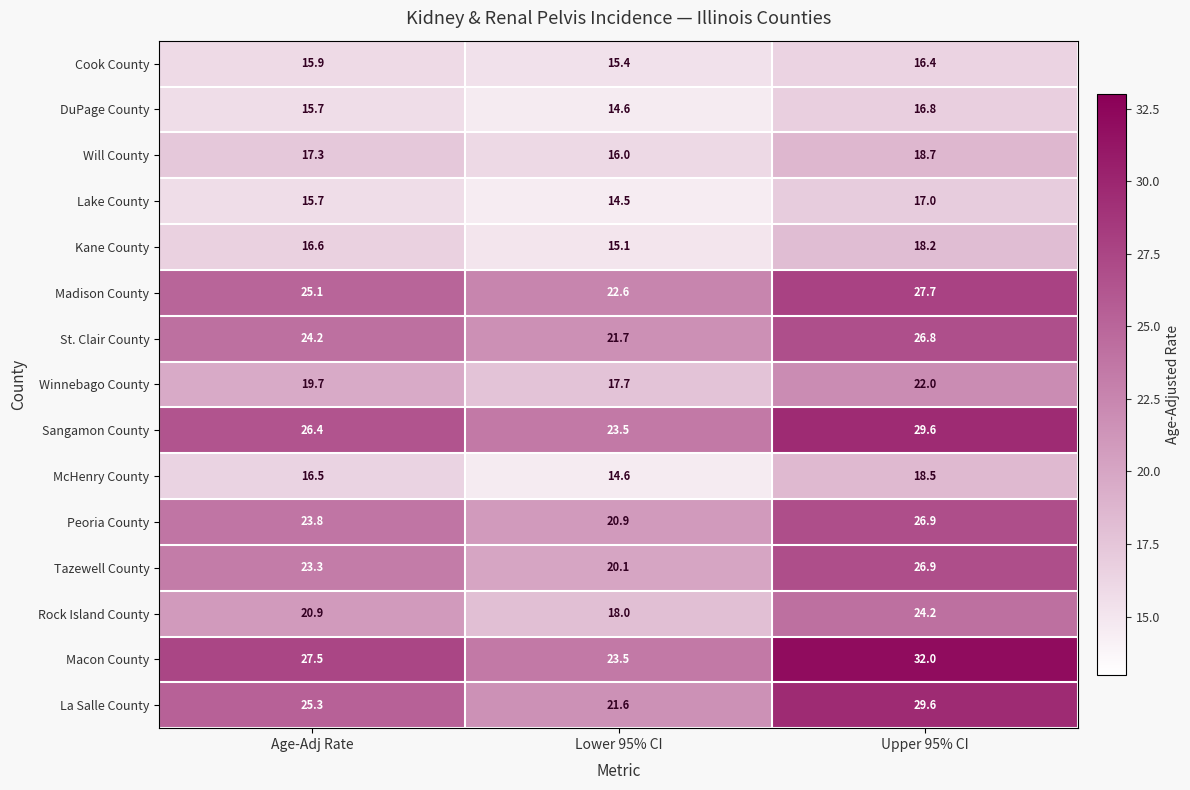

What is the average value of the Will County series?

17.3